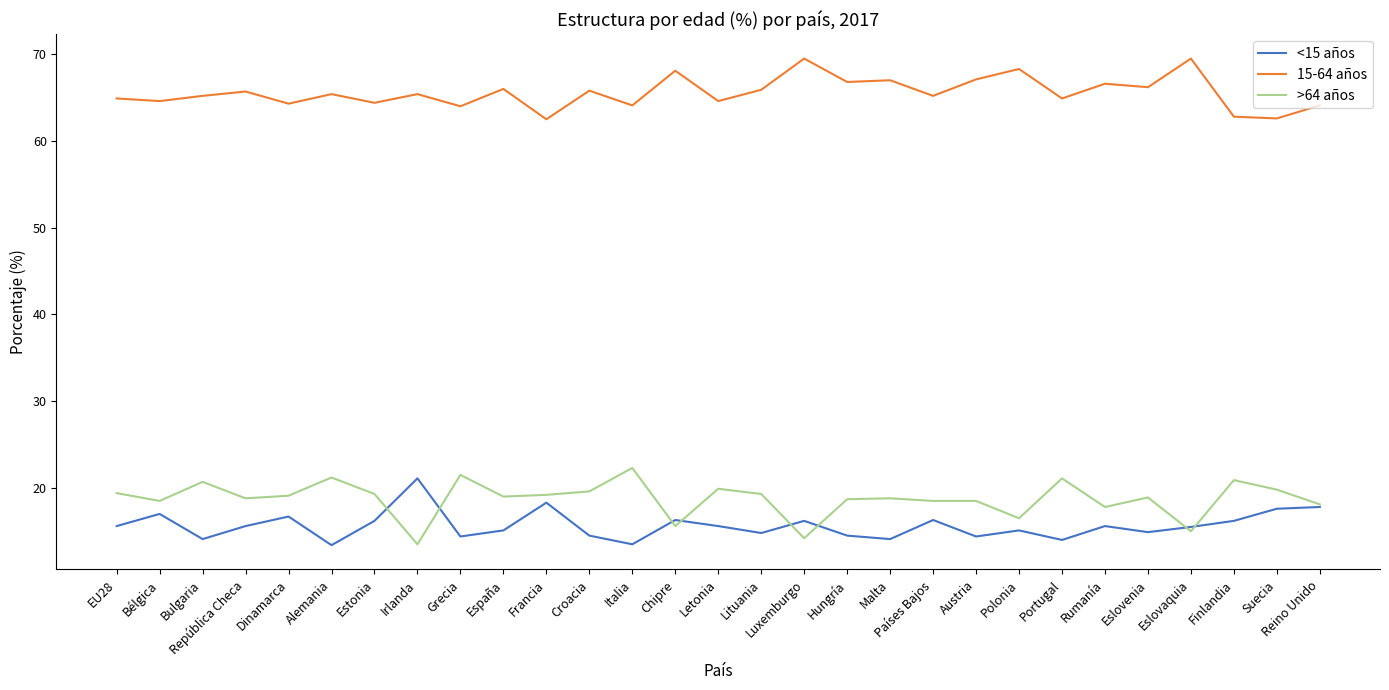

What position from the left is Francia?

11